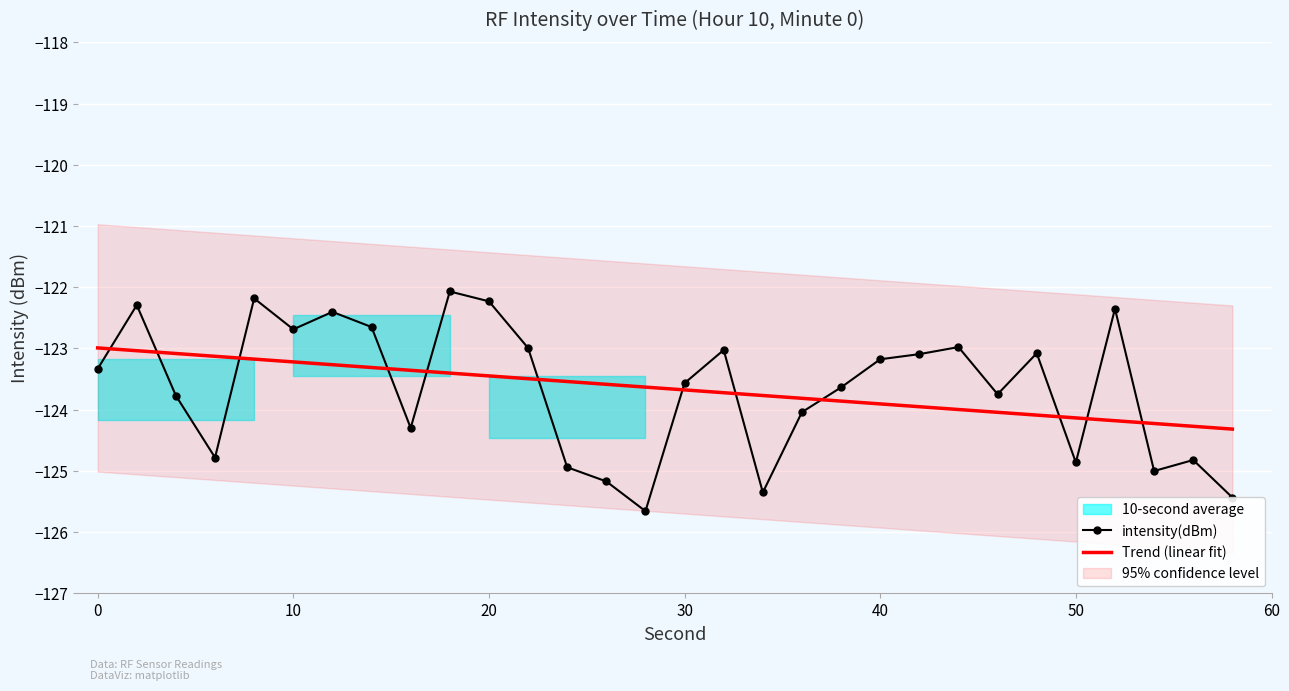

What is the maximum value for intensity(dBm)?

-122.1